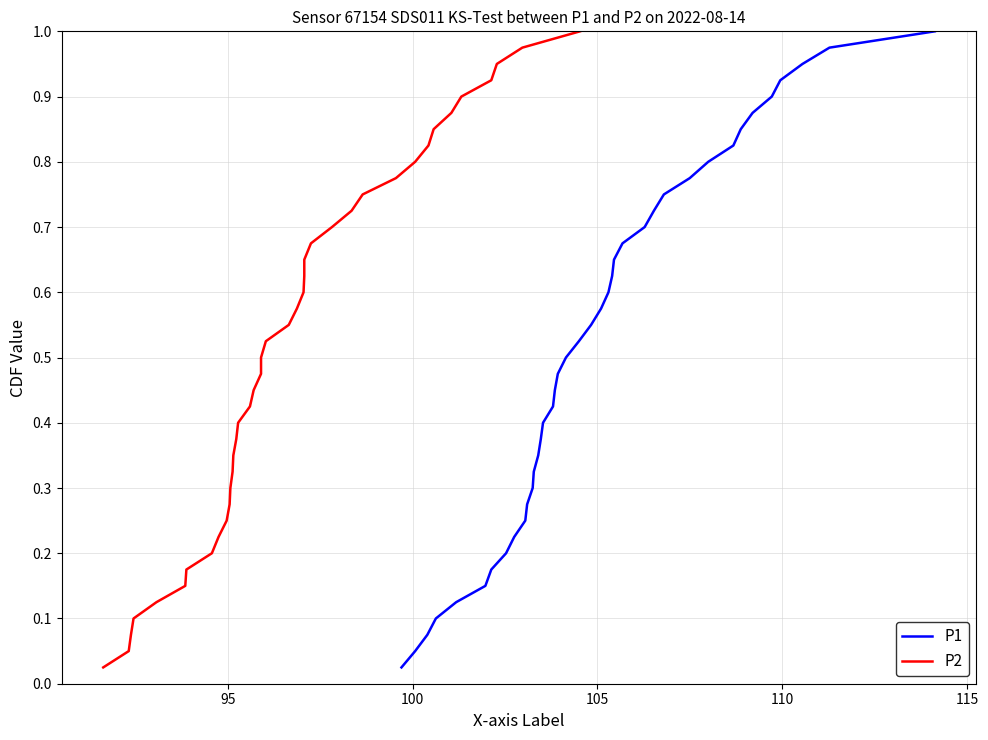

True or false: P2 and P1 intersect in this chart.

False